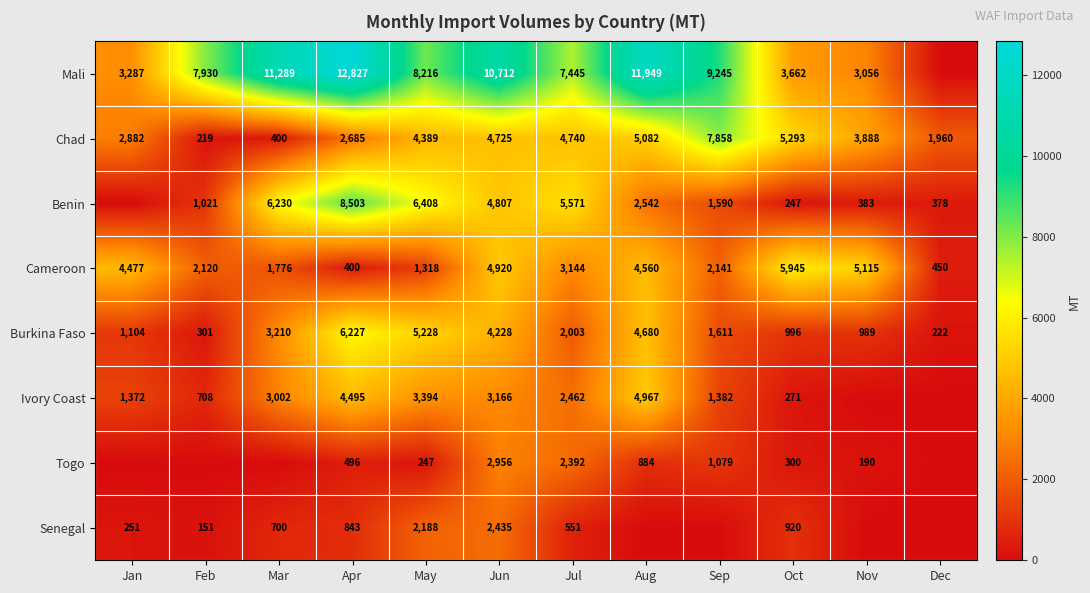

Is the value of Togo at Apr greater than the value of Burkina Faso at Aug?

No